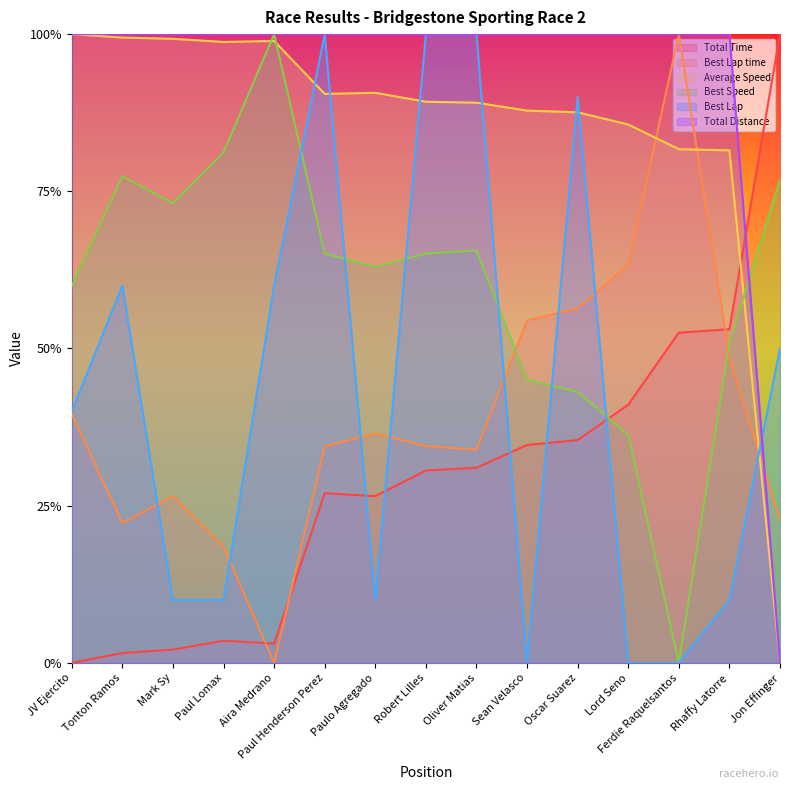

Reading left to right, transcribe all the data shown in this chart.

Total Time: 0.0	0.0	0.0	0.0	0.0	0.3	0.3	0.3	0.3	0.3	0.4	0.4	0.5	0.5	1.0
Best Lap time: 0.4	0.2	0.3	0.2	0.0	0.3	0.4	0.3	0.3	0.5	0.6	0.6	1.0	0.5	0.2
Average Speed: 1.0	1.0	1.0	1.0	1.0	0.9	0.9	0.9	0.9	0.9	0.9	0.9	0.8	0.8	0.0
Best Speed: 0.6	0.8	0.7	0.8	1.0	0.7	0.6	0.7	0.7	0.4	0.4	0.4	0.0	0.5	0.8
Best Lap: 0.4	0.6	0.1	0.1	0.6	1.0	0.1	1.0	1.0	0.0	0.9	0.0	0.0	0.1	0.5
Total Distance: 1.0	1.0	1.0	1.0	1.0	1.0	1.0	1.0	1.0	1.0	1.0	1.0	1.0	1.0	0.0